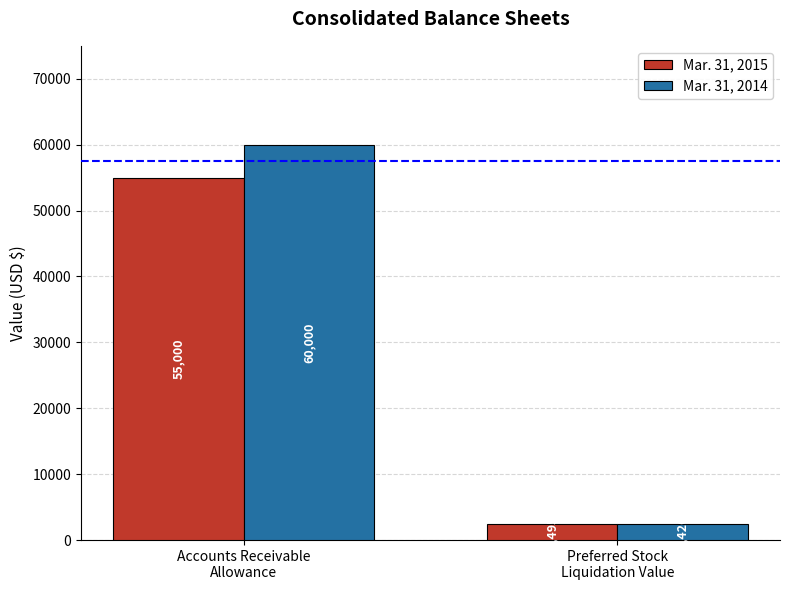

The value of Mar. 31, 2014 at Accounts Receivable
Allowance is 21551. True or false?

False